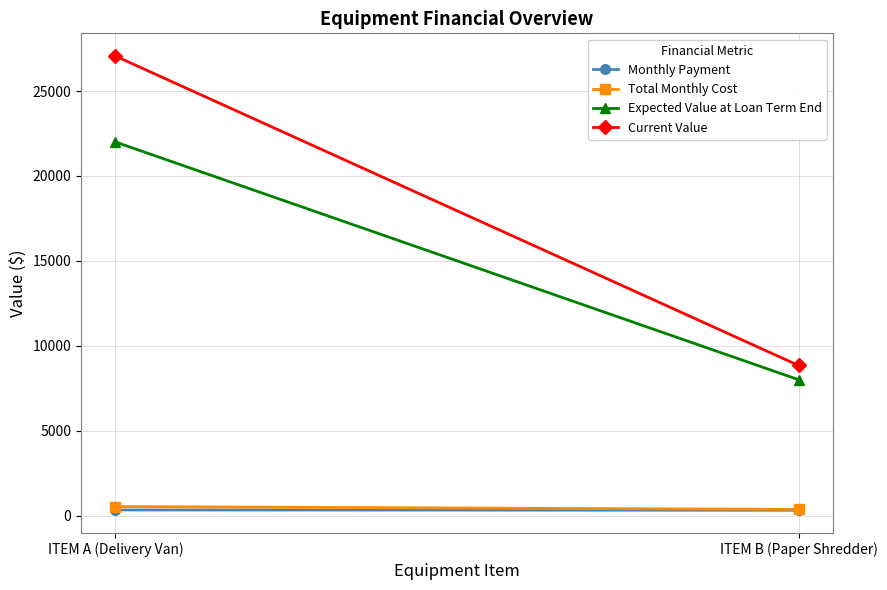

How many lines are shown in the chart?

4